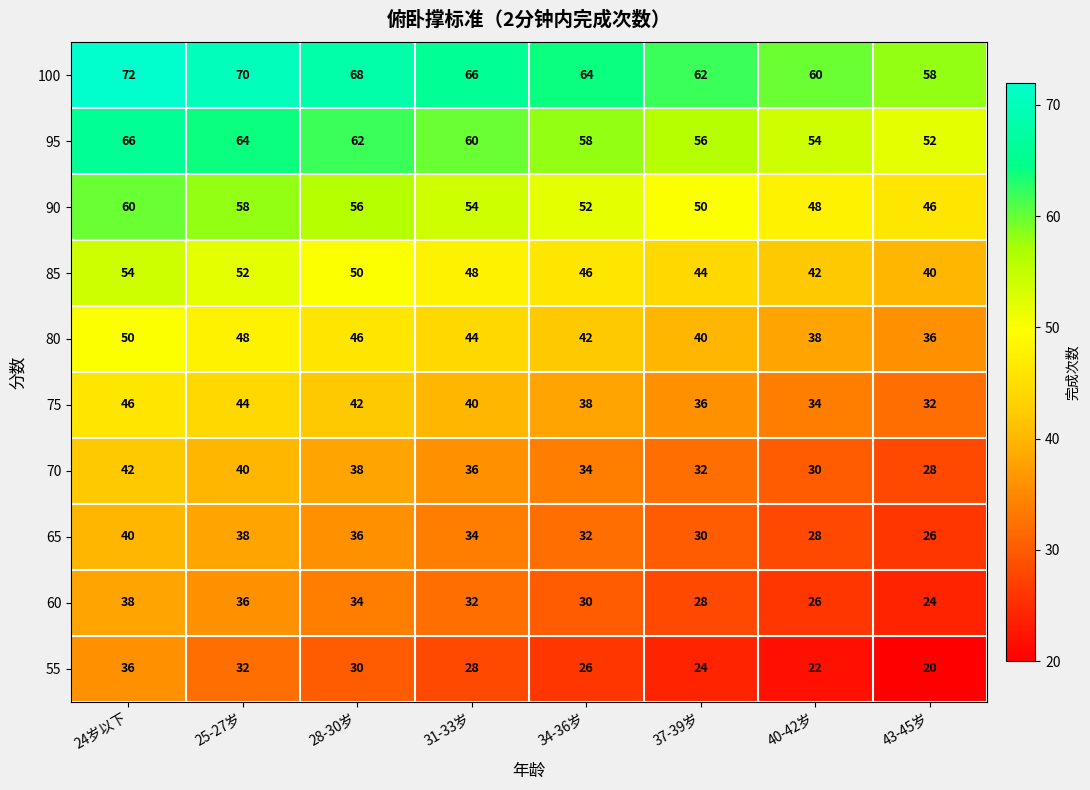

Is it true that 55 equals 39 at 40-42岁?

False